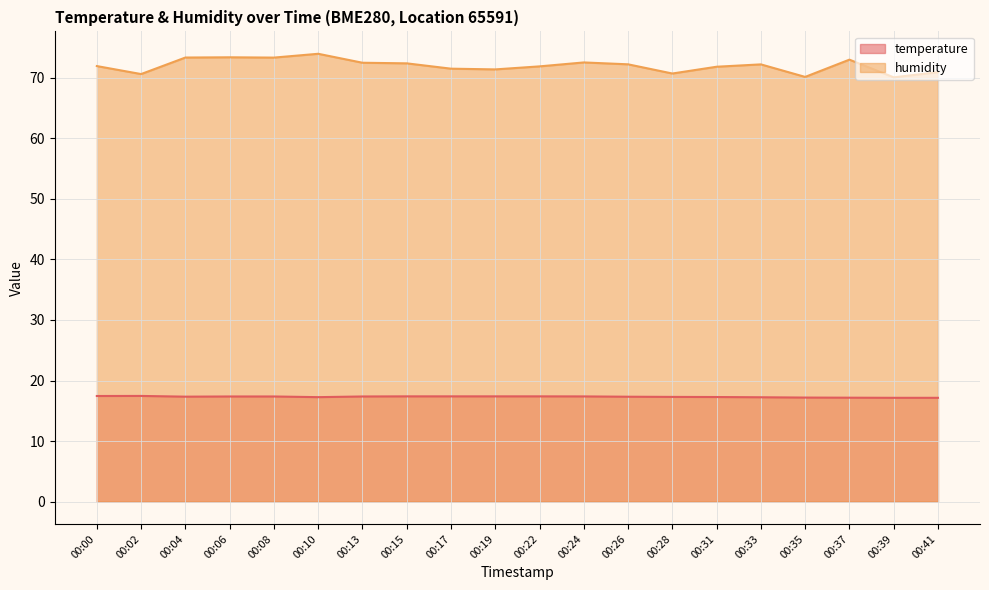

What are all the series names shown in the legend?

temperature, humidity